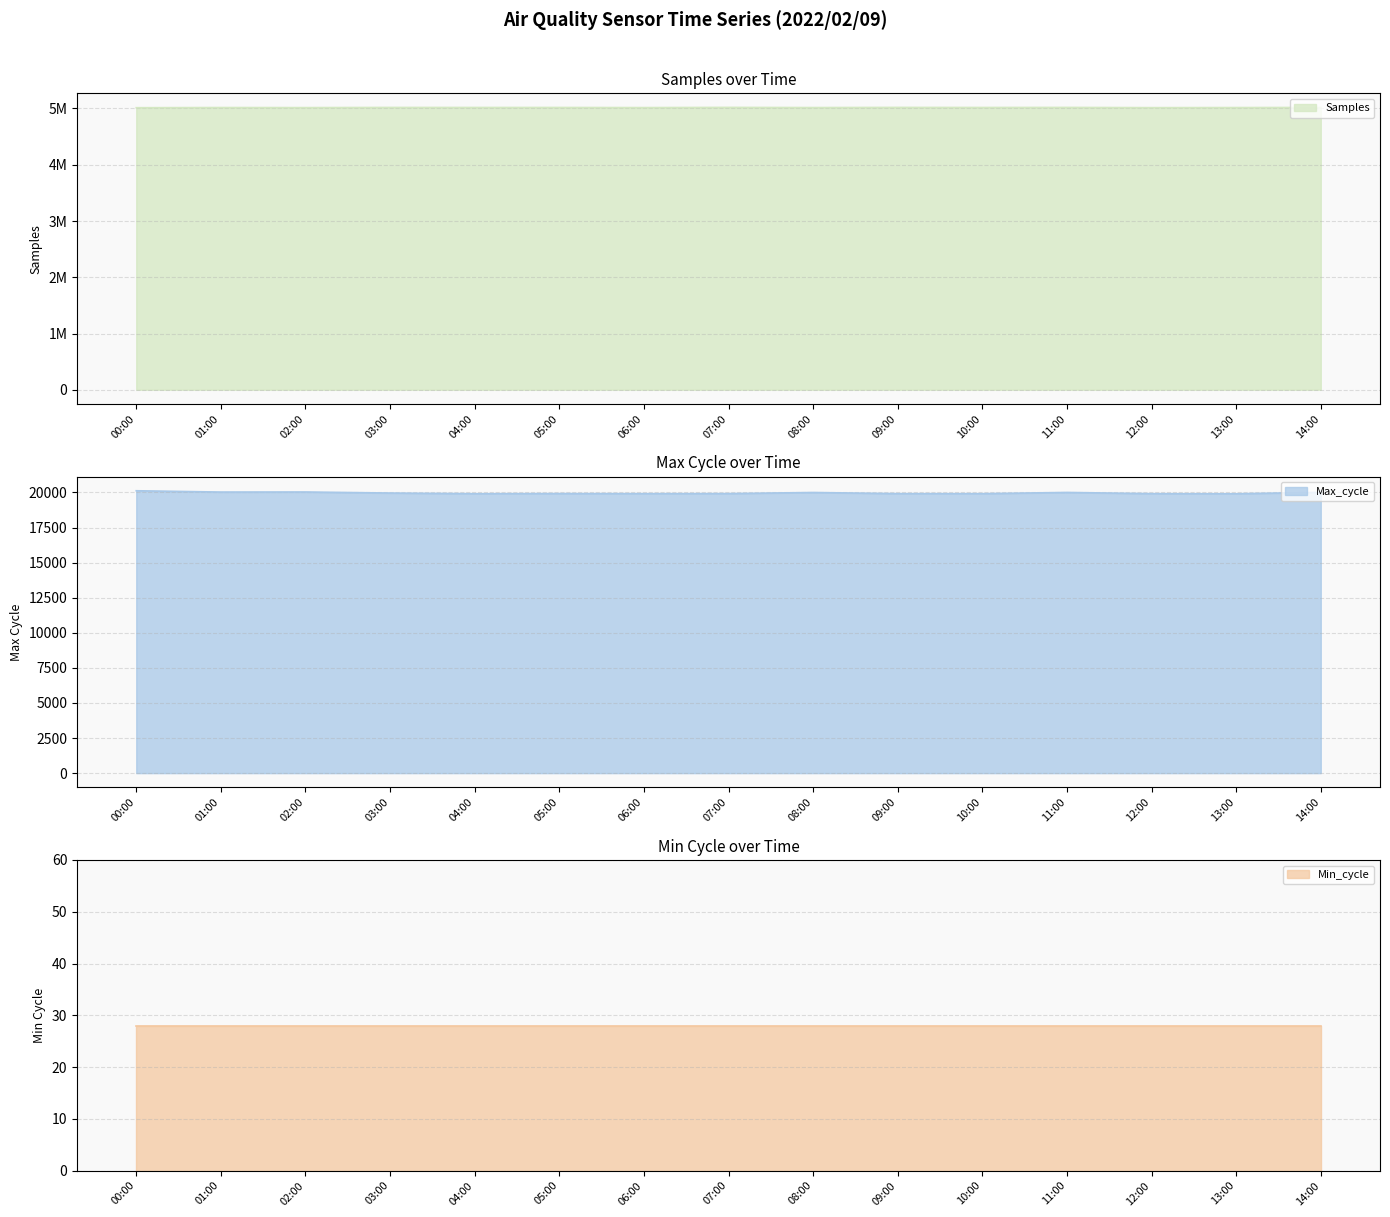

How many data points does each series have?

15